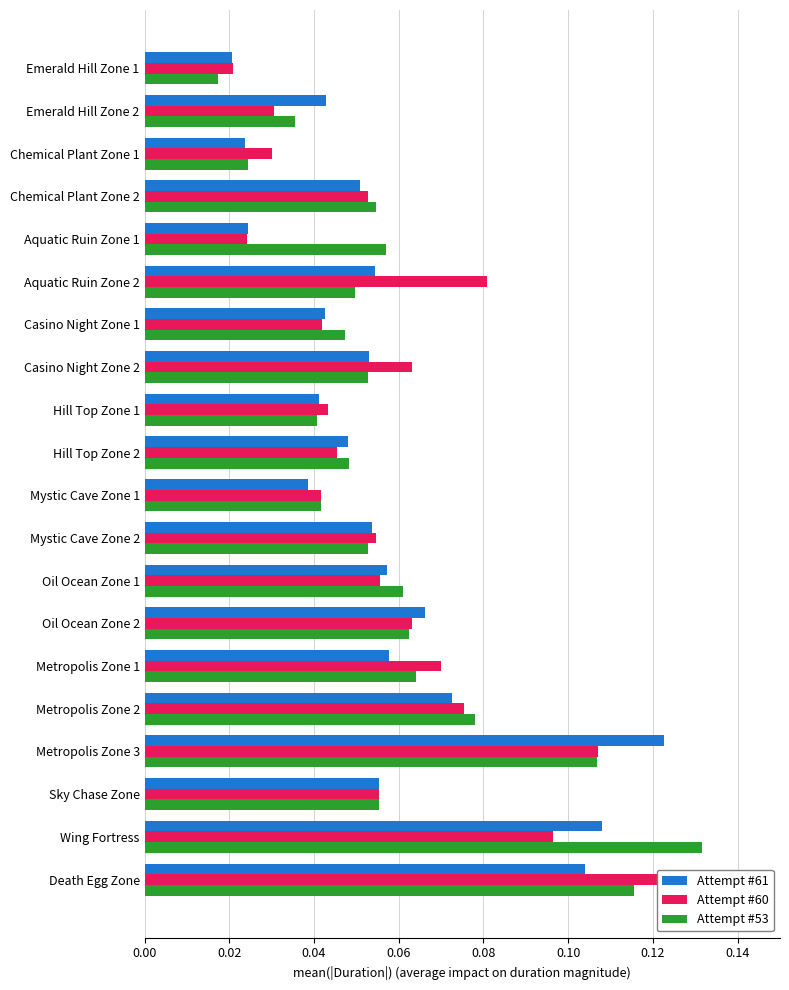

Which has a higher value, Mystic Cave Zone 2 or Chemical Plant Zone 2?

Mystic Cave Zone 2